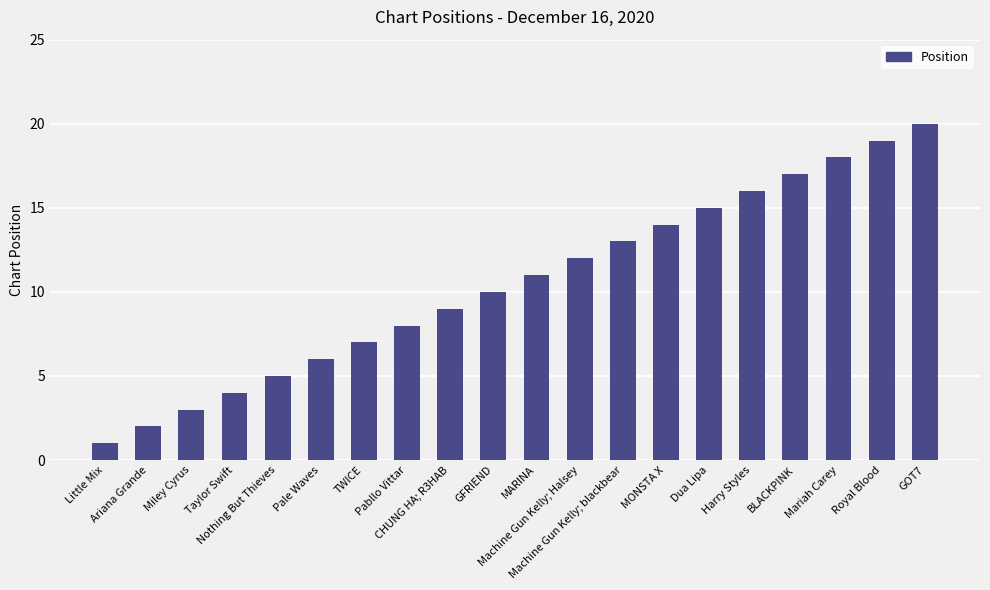

At which label is the value closest to 10?

GFRIEND